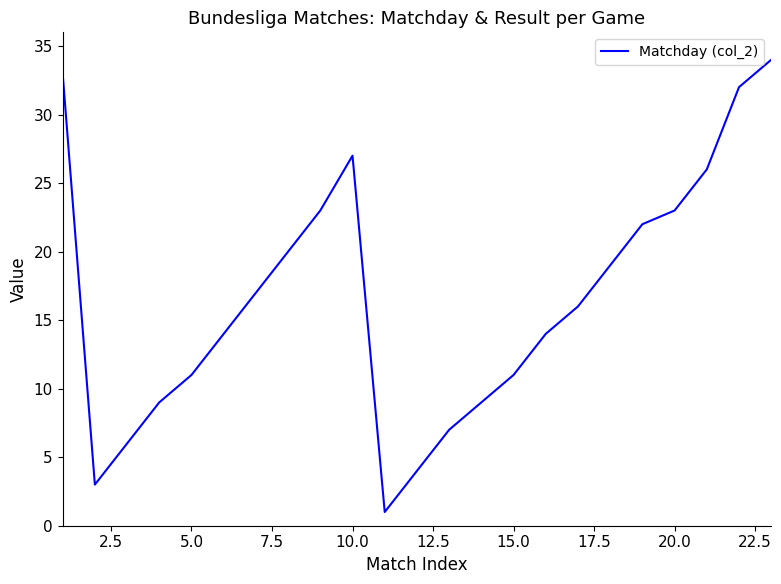

What is the greatest value displayed?

34